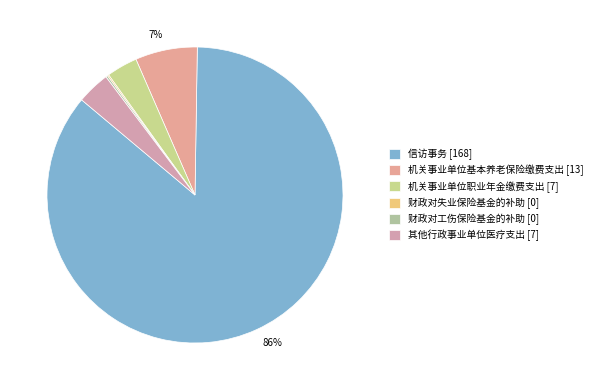

To the nearest percent, what is the difference between the 财政对失业保险基金的补助 and 机关事业单位基本养老保险缴费支出 slice percentages?

7%